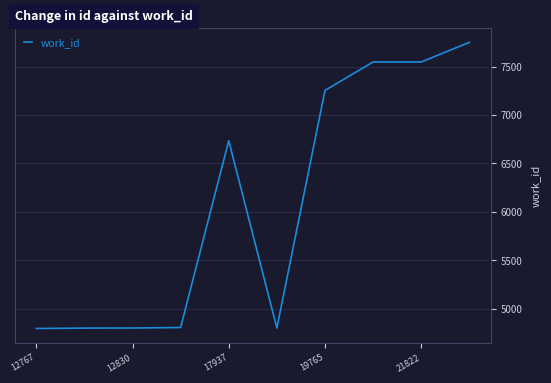

What is the difference between the maximum and minimum values?

2952